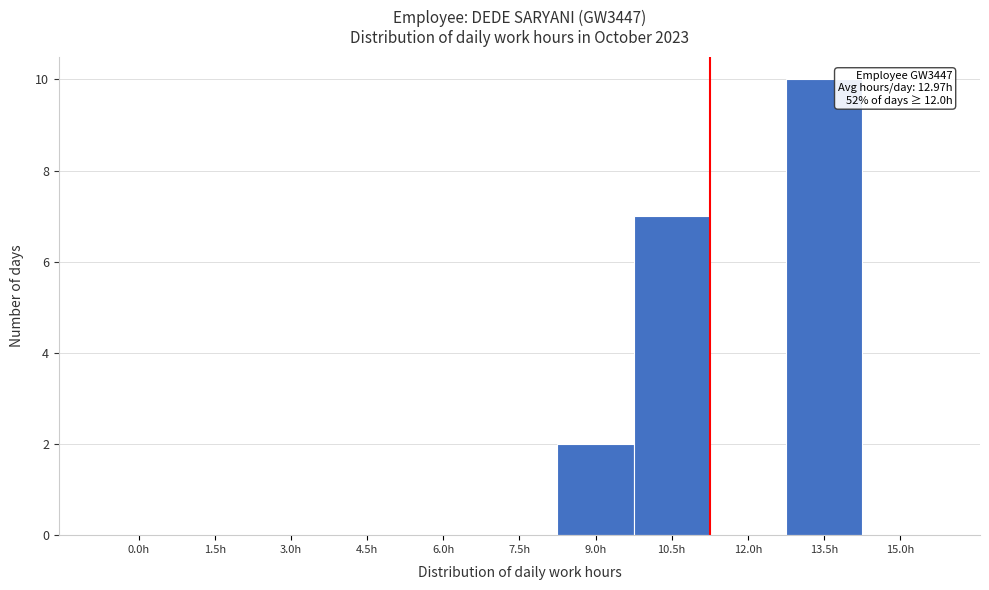

Reading left to right, transcribe all the data shown in this chart.

0.0h=0	1.5h=0	3.0h=0	4.5h=0	6.0h=0	7.5h=0	9.0h=2	10.5h=7	12.0h=0	13.5h=10	15.0h=0